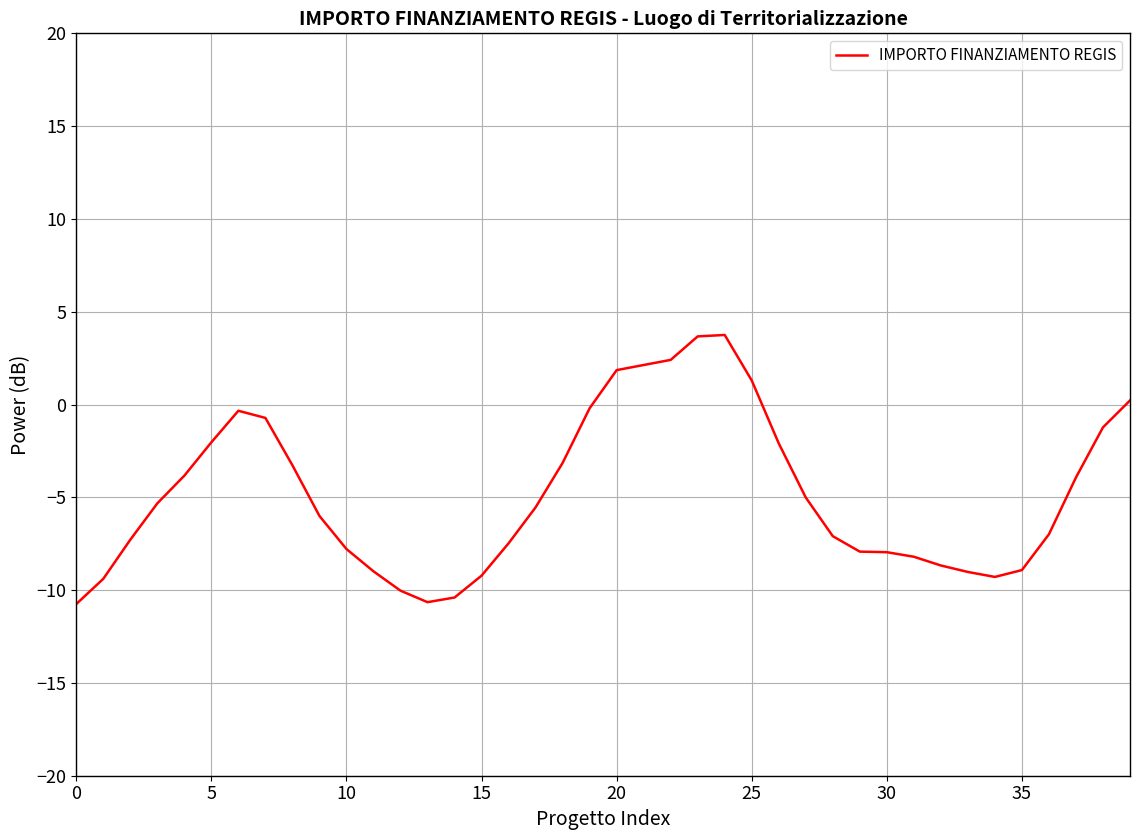

What is the greatest value displayed?

3.7